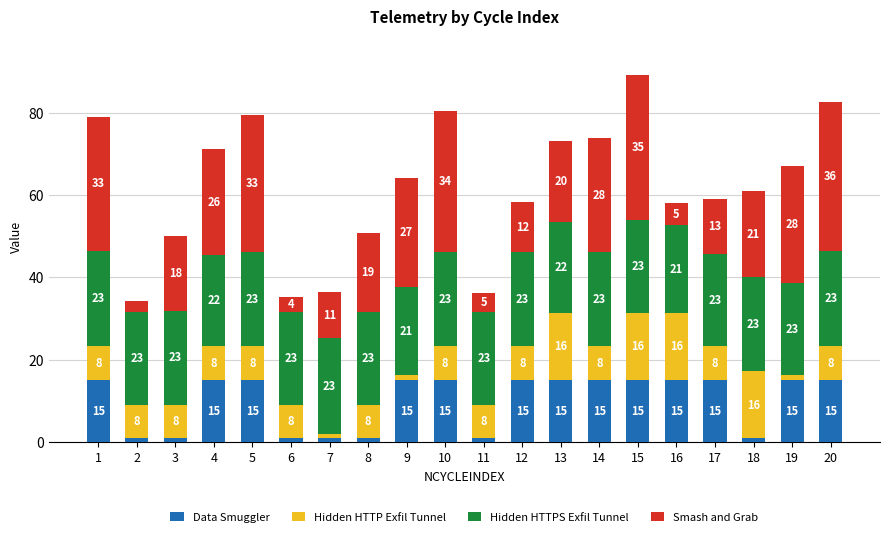

What are all the series names shown in the legend?

Data Smuggler, Hidden HTTP Exfil Tunnel, Hidden HTTPS Exfil Tunnel, Smash and Grab